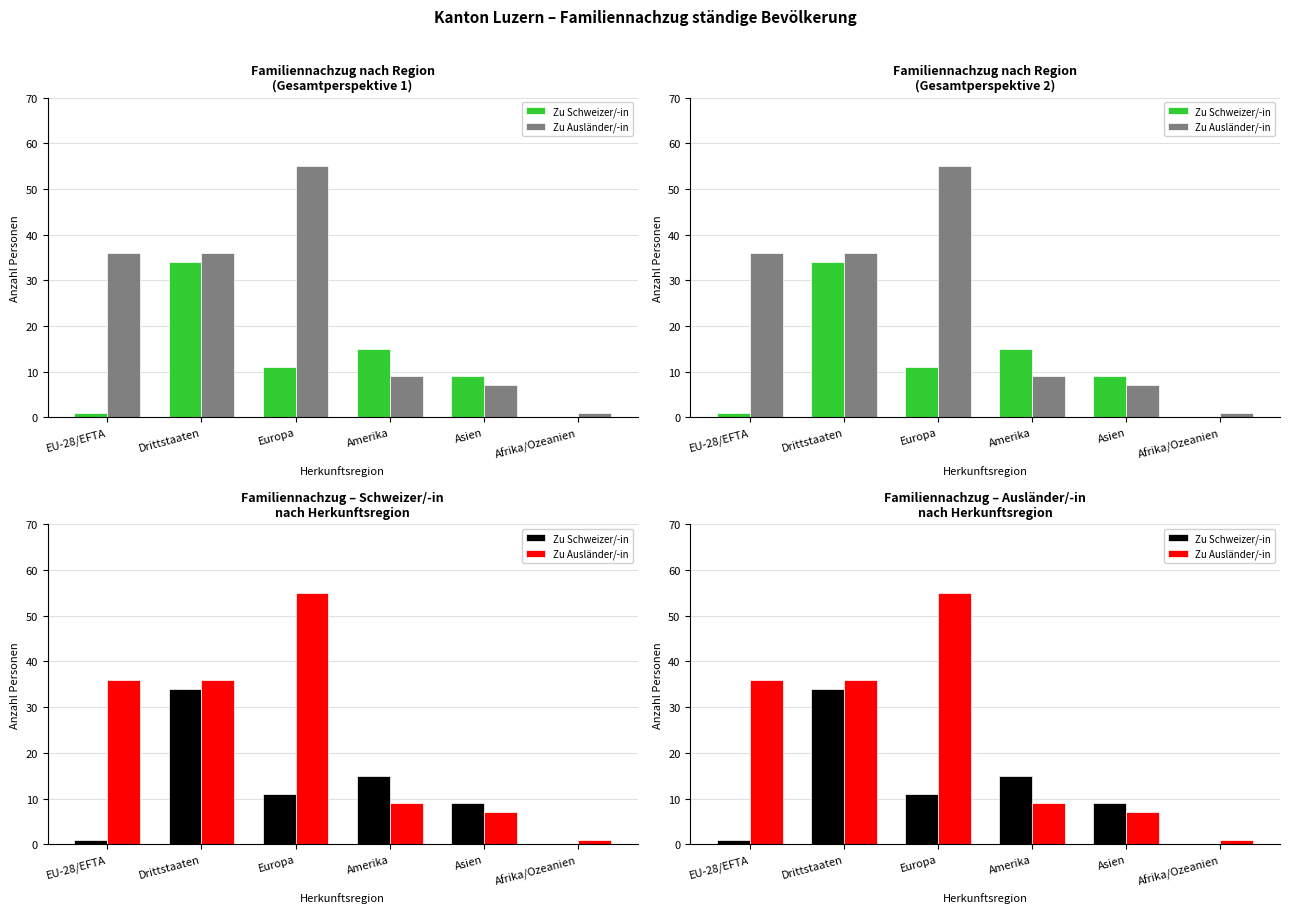

What are all the series names shown in the legend?

Zu Schweizer/-in, Zu Ausländer/-in